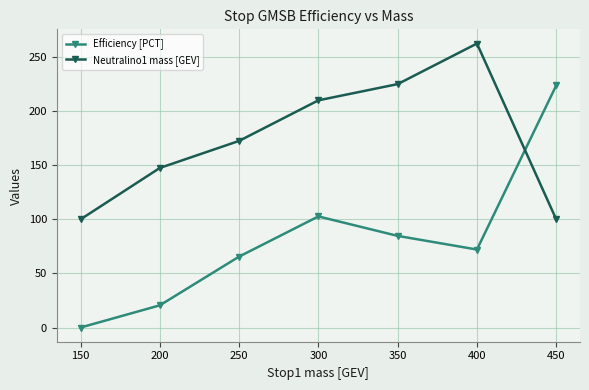

Reading left to right, transcribe all the data shown in this chart.

Efficiency [PCT]: 0.0	20.5	65.6	102.7	84.7	72.1	223.7
Neutralino1 mass [GEV]: 100.0	147.5	172.5	210.0	225.0	262.5	100.0